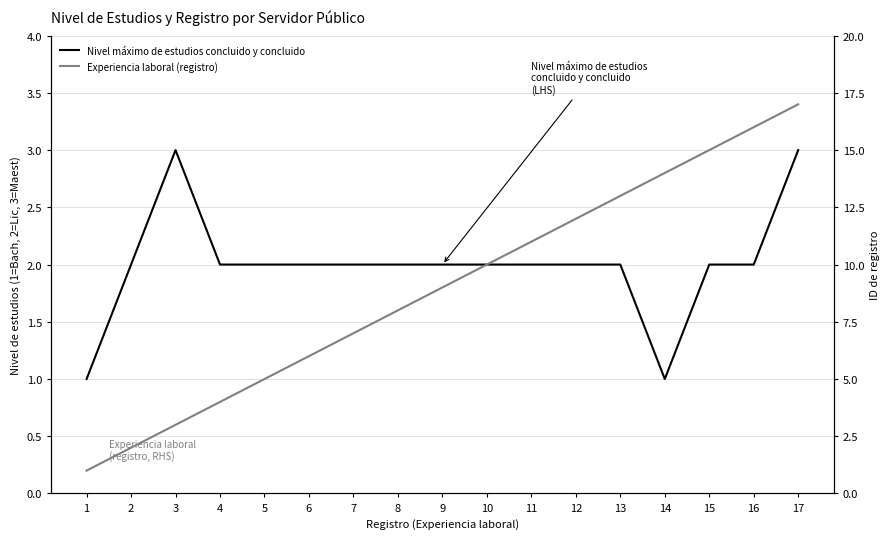

Which series changed the most between 8 and 12?

Experiencia laboral (registro)